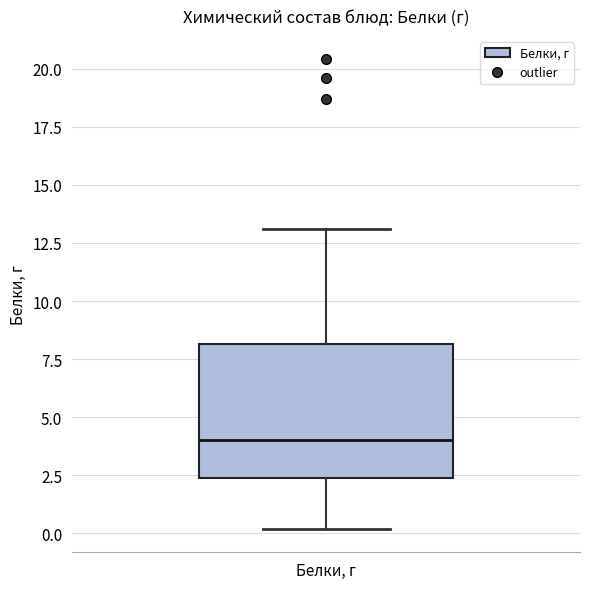

Read this box plot against the y-axis: the position of the median line, the range covered by the box, and the ends of both whiskers. The values are not printed on the chart, so give them approximately, as read against the axis.

median 4.0, box 2.5 to 8.0, whiskers 0.0 to 13.0